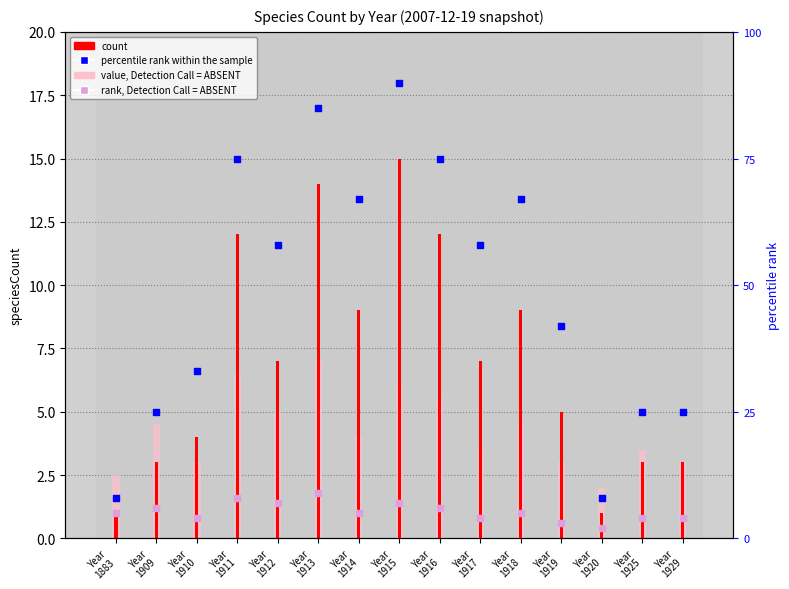

Which series reaches the maximum Y coordinate?

percentile rank within the sample